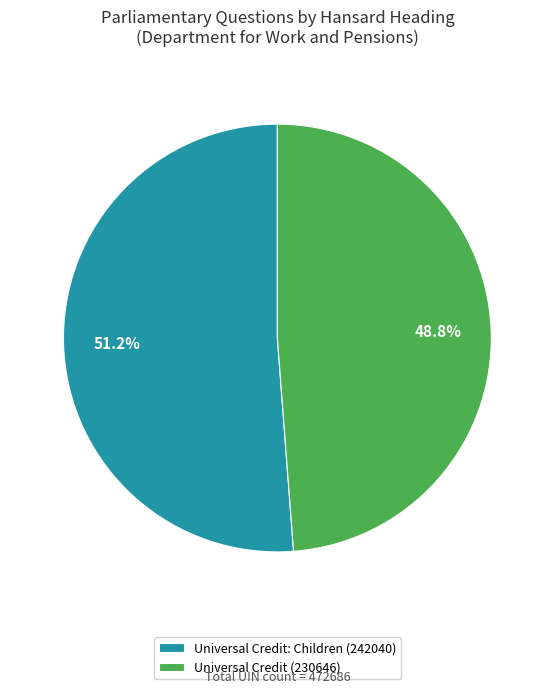

True or false: Universal Credit: Children (242040) accounts for 51% of the total.

True